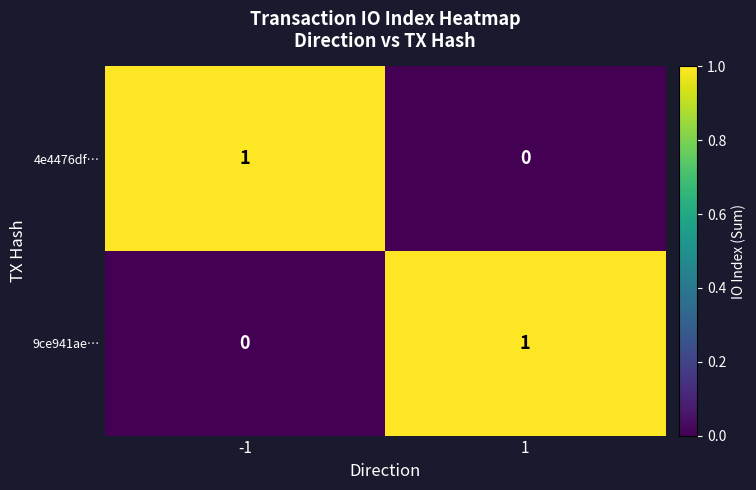

At how many categories does at least one series exceed 0?

2